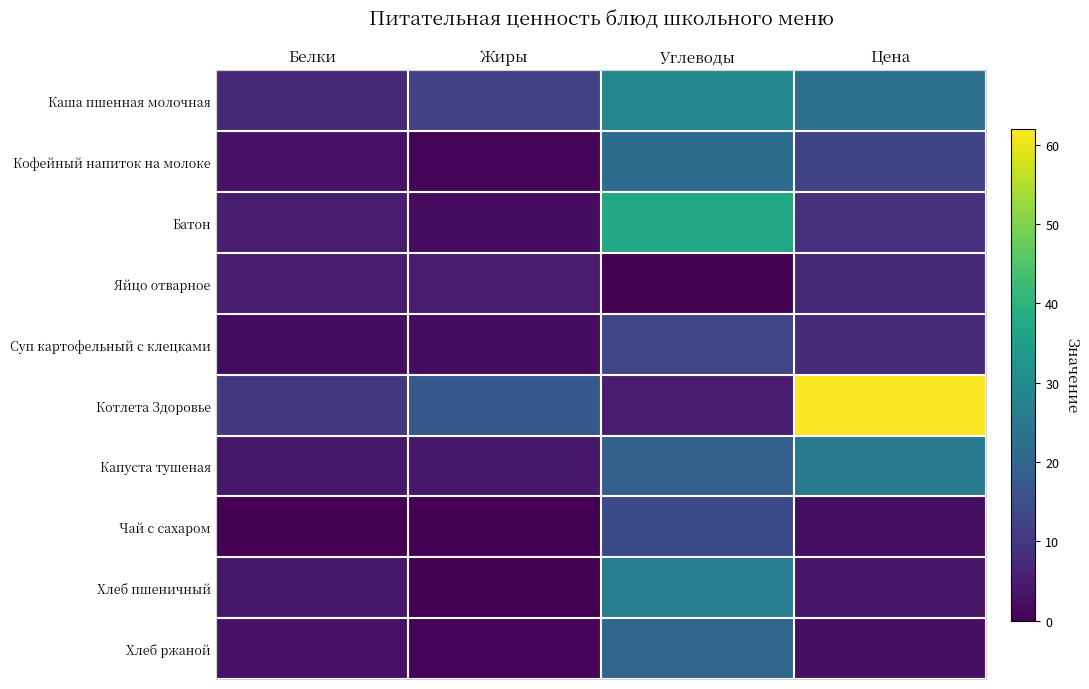

At which category does the chart reach its peak across all series?

Цена